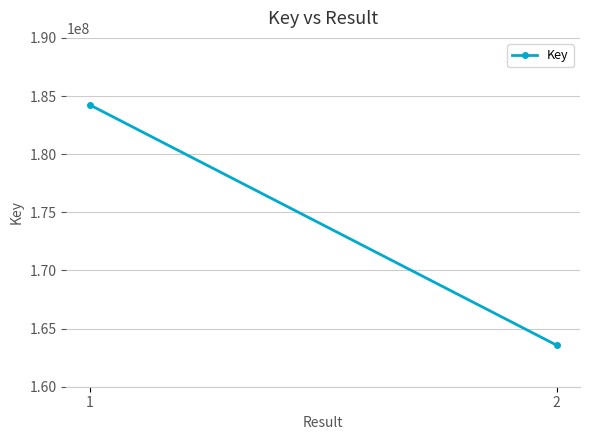

Reading left to right, list all the values displayed in this chart.

1=184240243	2=163571669